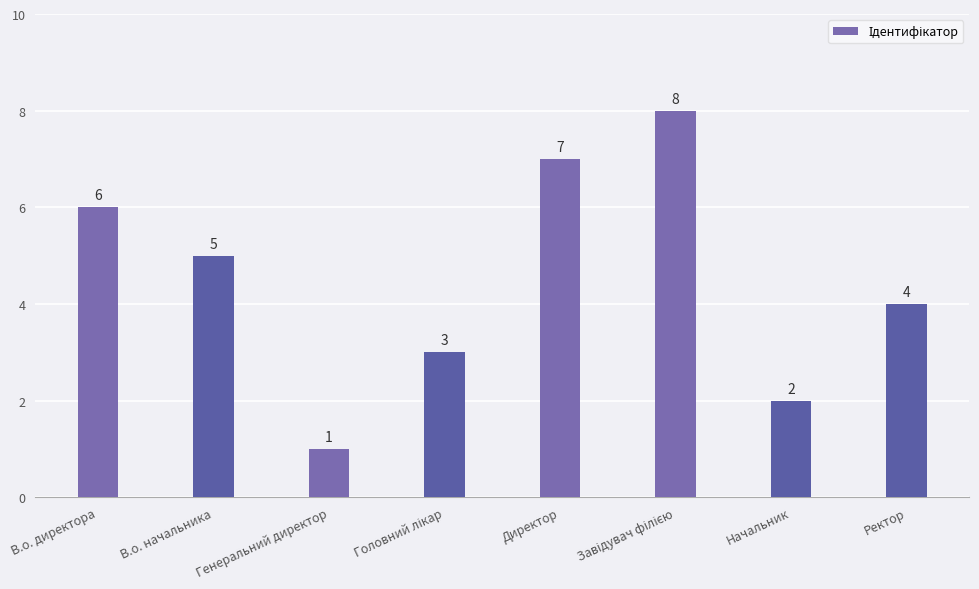

Count the number of data series in this chart.

1